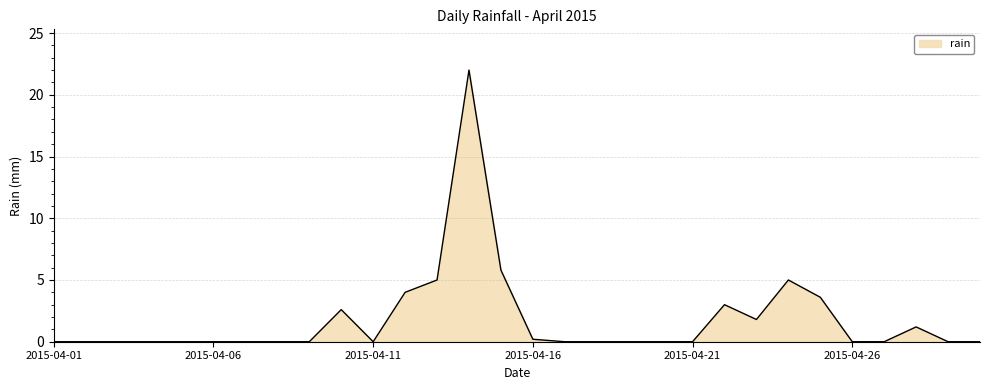

True or false: there are more than 1 points higher than both neighbors.

True